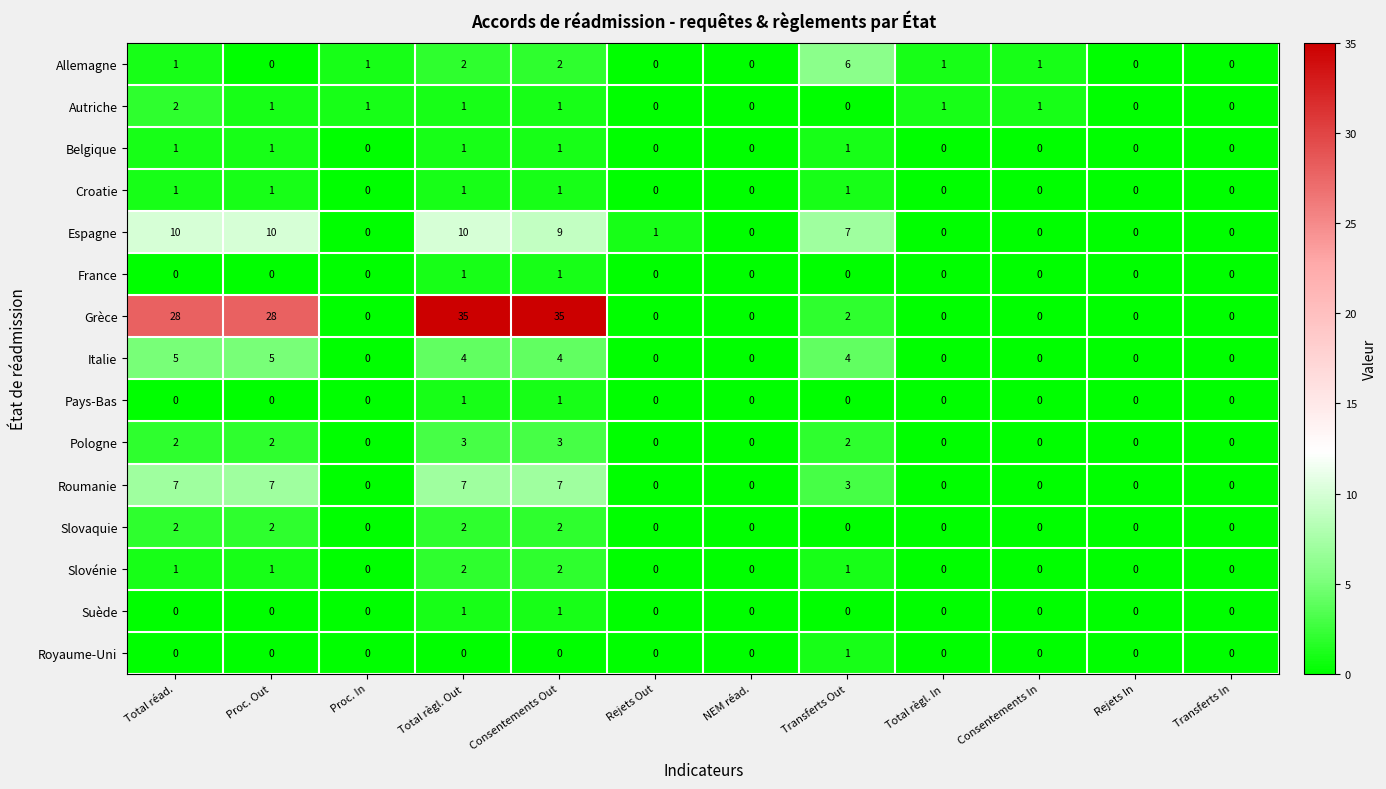

Count the Slovaquie values in the range 0 to 2.

12